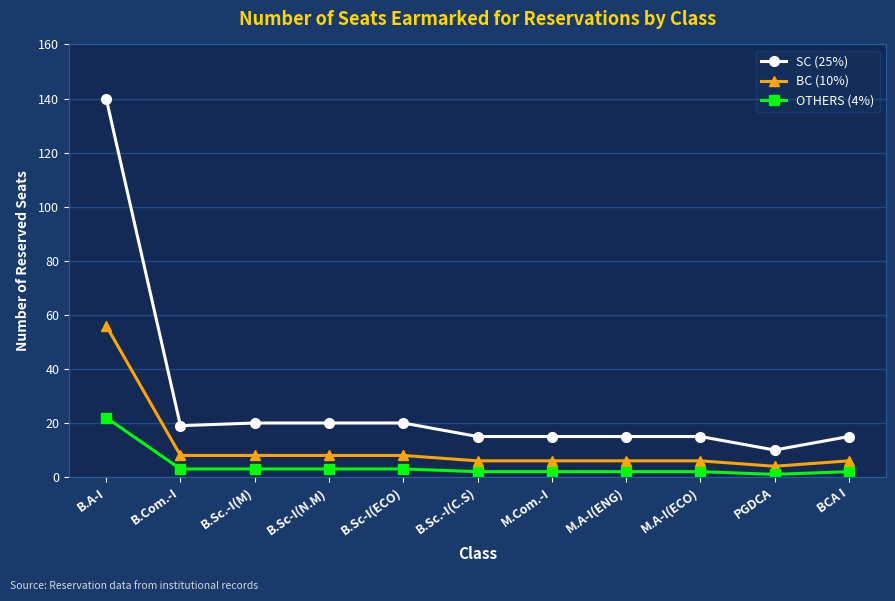

True or false: BC (10%) and SC (25%) cross at least once.

False